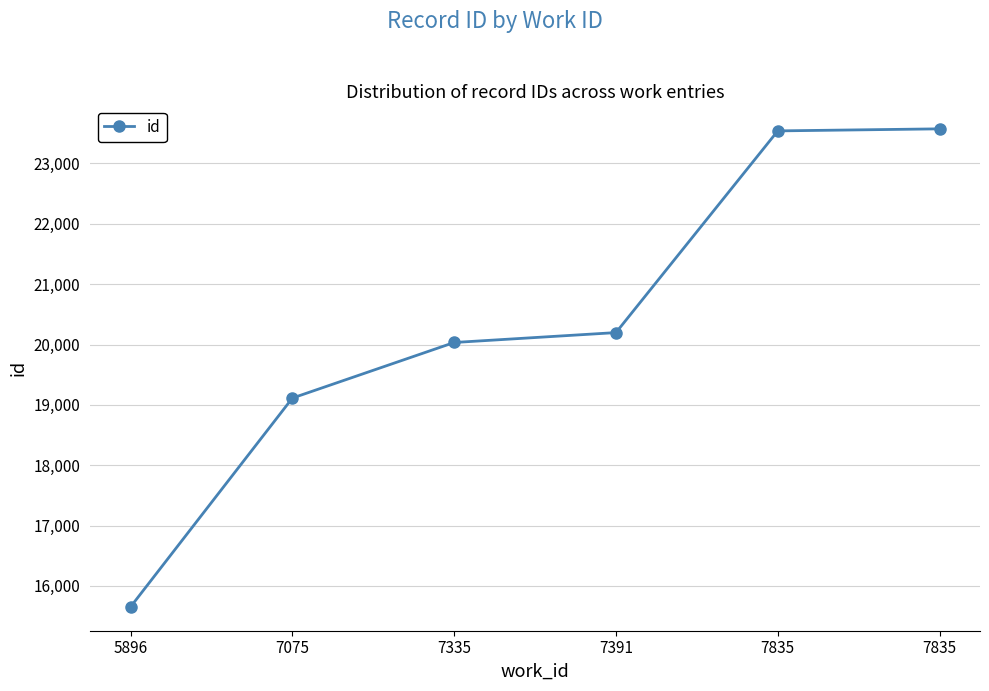

How many lines are shown in the chart?

1